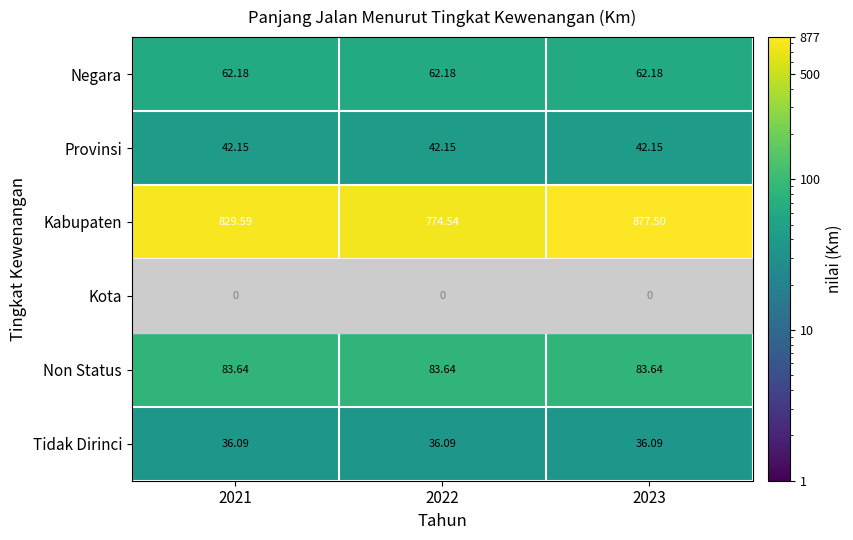

Which category has the lowest value in the Non Status series?

2021